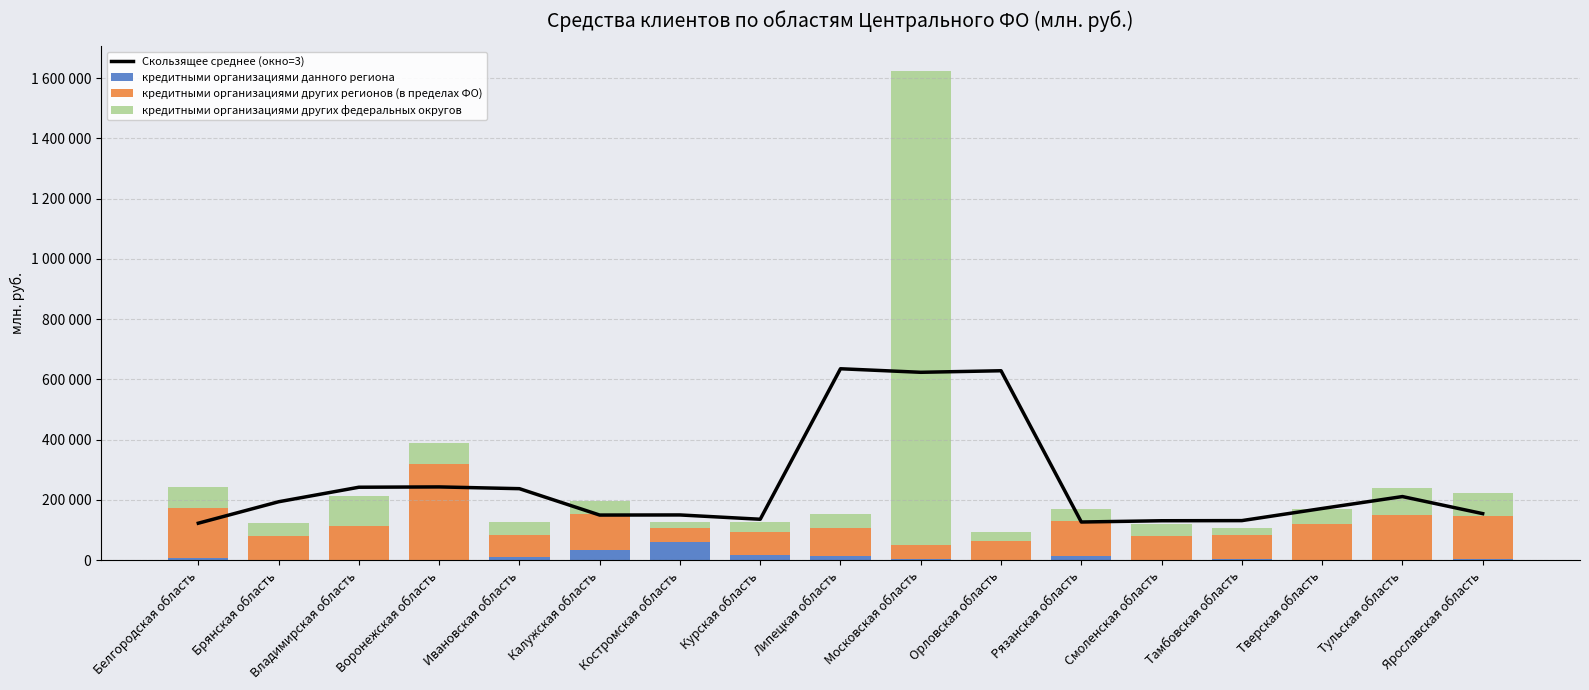

What are all the series names shown in the legend?

Скользящее среднее (окно=3), кредитными организациями данного региона, кредитными организациями других регионов (в пределах ФО), кредитными организациями других федеральных округов